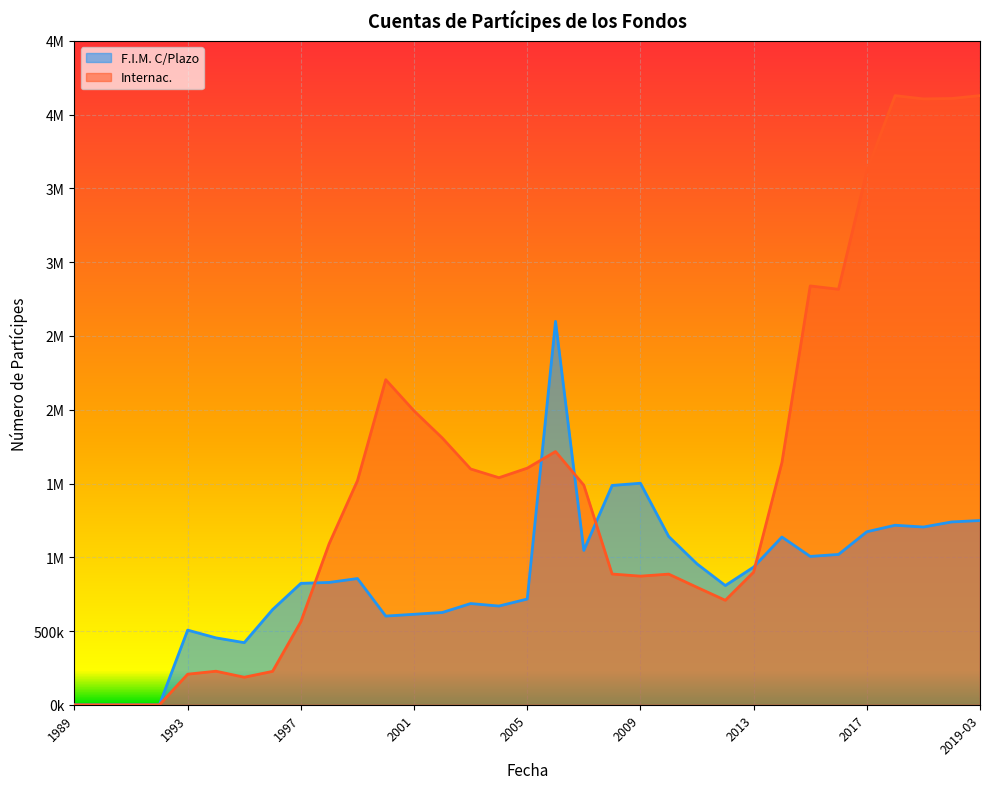

Reading left to right, transcribe all the data shown in this chart.

F.I.M. C/Plazo: 0	0	0	0	506381	453887	421494	645325	823271	829524	855875	601456	613653	625851	686370	669491	716997	2598913	1046673	1486975	1501833	1140701	955164	808513	933591	1137247	1005849	1019251	1172886	1217142	1205018	1239543	1249139
Internac.: 0	0	0	0	207577	227824	186954	226743	563290	1091967	1519003	2203681	1992152	1808100	1598506	1539295	1604067	1716581	1488716	886540	872140	885919	796428	708512	899326	1642416	2839072	2816379	3615630	4128664	4106441	4109308	4128789